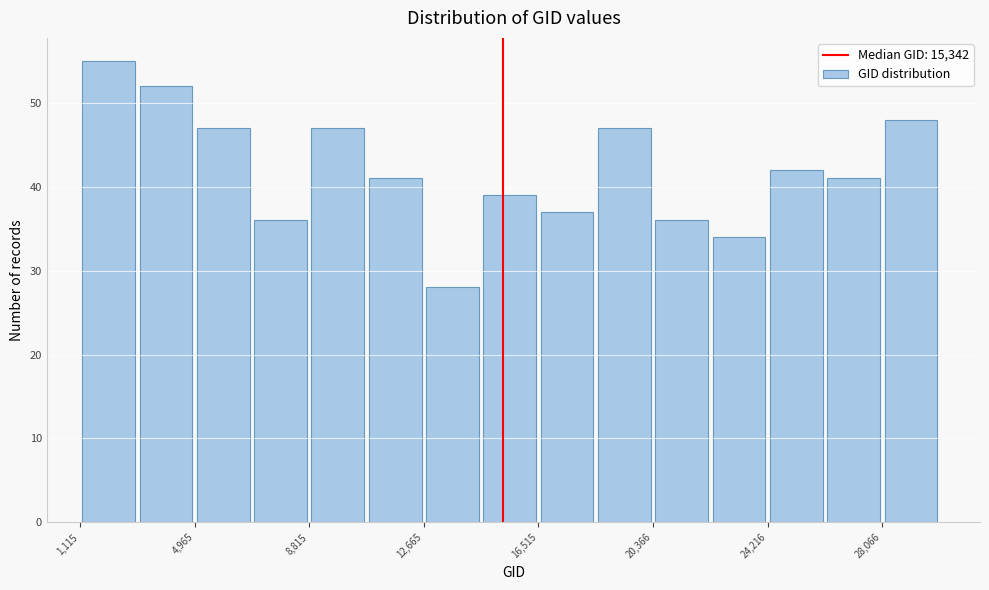

Read against the x-axis, roughly where is the centre of the tallest bar?

2000